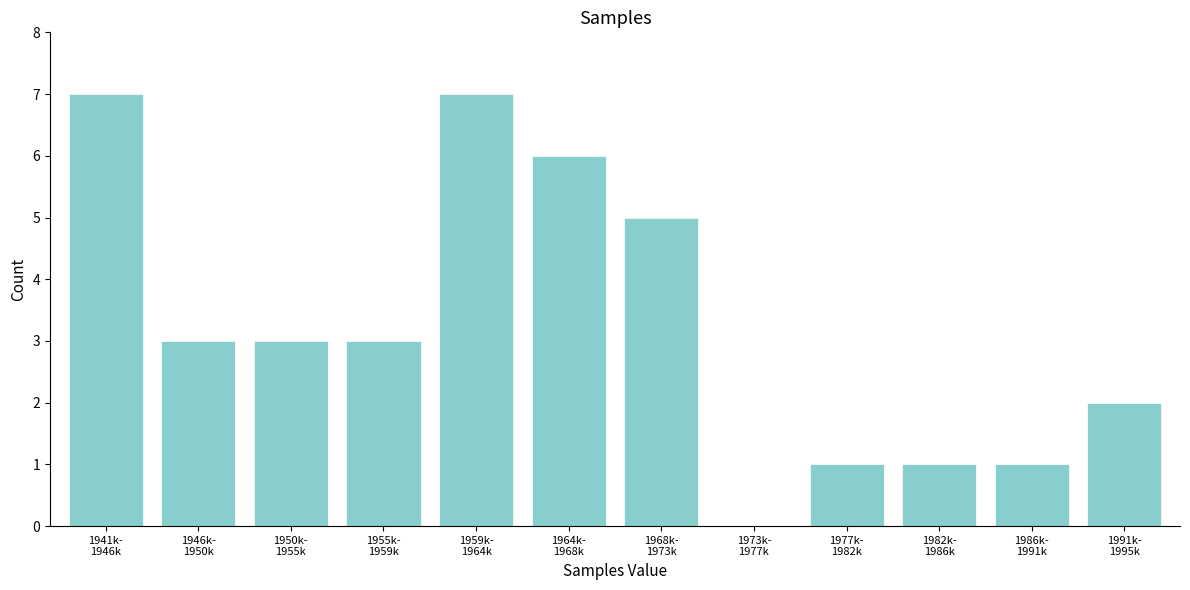

What is the sum of all values?

39